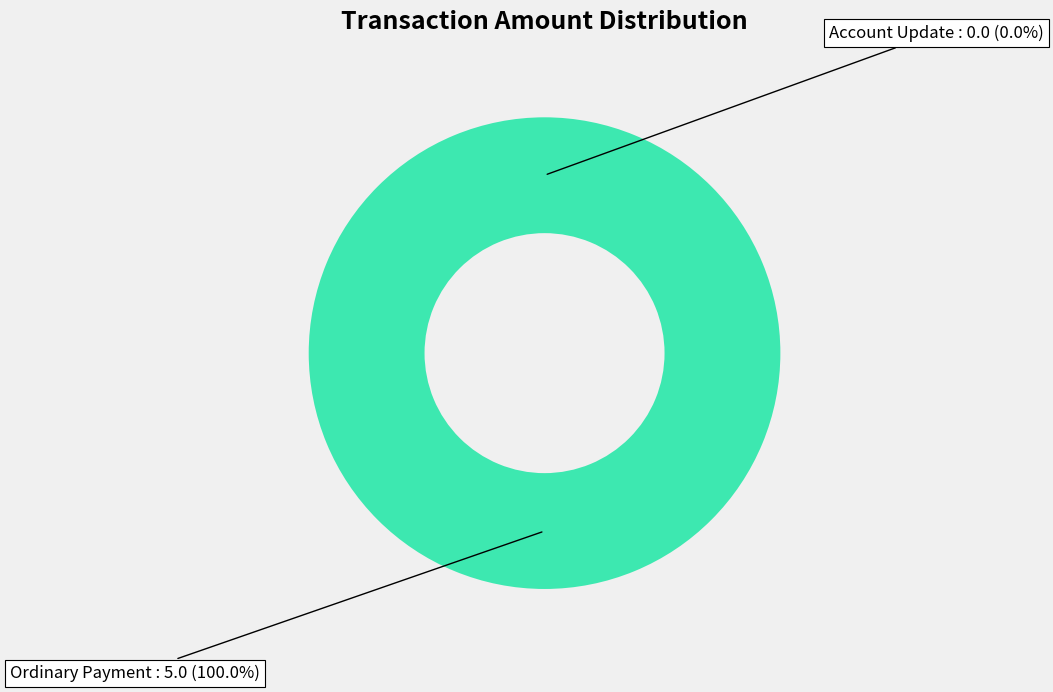

Combined, do Account Update and Ordinary Payment account for over 50%?

Yes